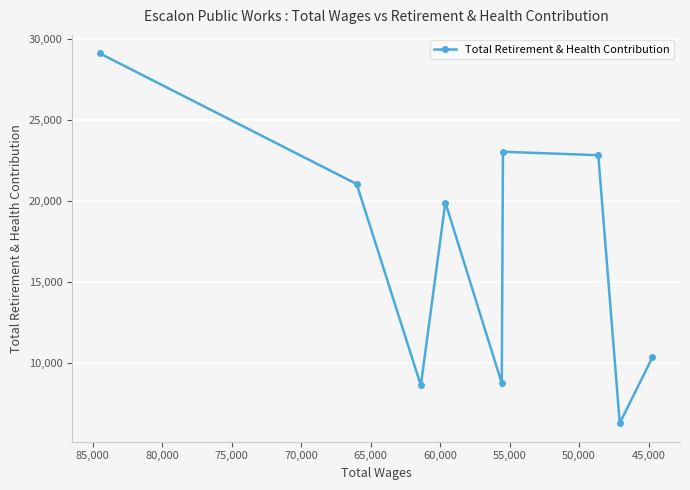

What is the sum of the values at 45,000 and 65,000?

44099